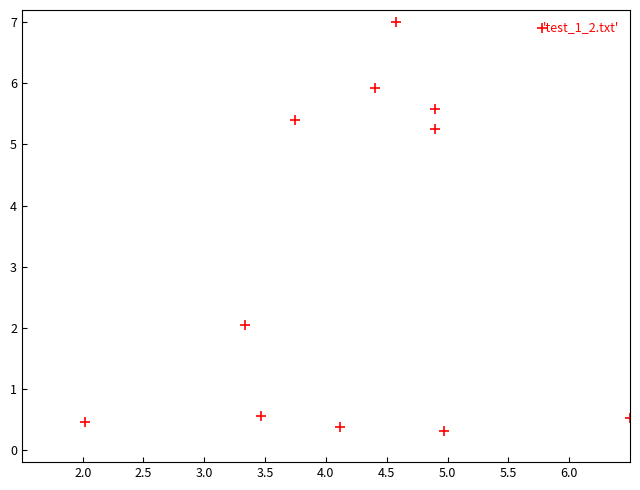

What is the average X value?

4.3